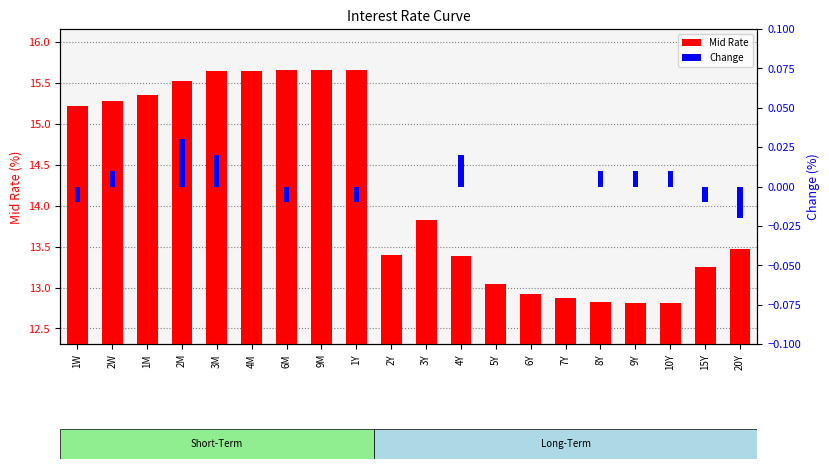

At 9Y, list the series in order from smallest to largest.

Change, Mid Rate